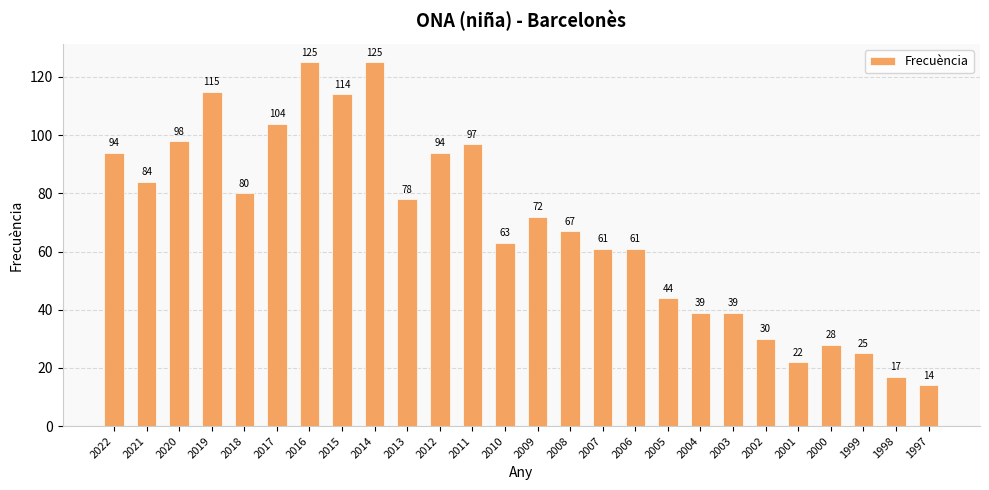

Reading right to left, list all the values displayed in this chart.

1997=14	1998=17	1999=25	2000=28	2001=22	2002=30	2003=39	2004=39	2005=44	2006=61	2007=61	2008=67	2009=72	2010=63	2011=97	2012=94	2013=78	2014=125	2015=114	2016=125	2017=104	2018=80	2019=115	2020=98	2021=84	2022=94